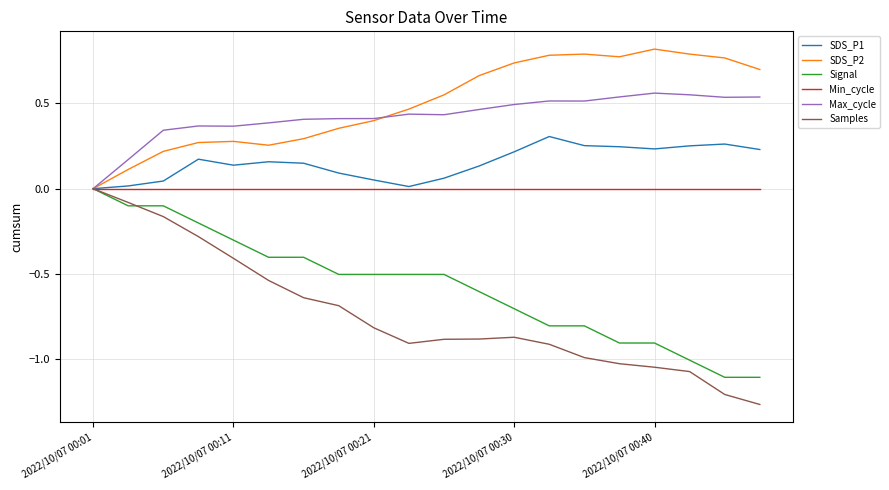

Which series has the largest range (max minus min)?

Samples